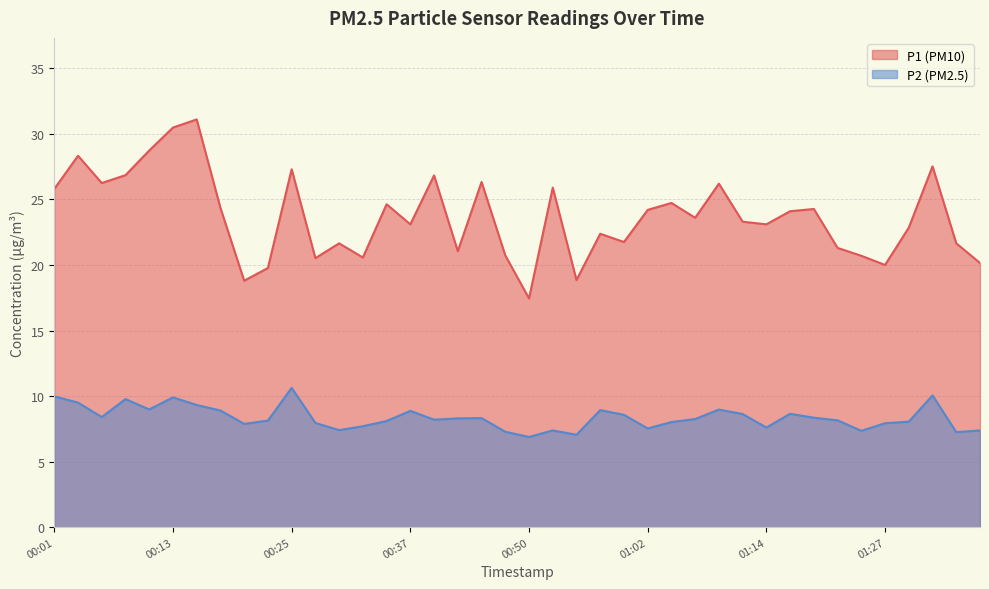

True or false: P1 and P2 cross at least once.

False